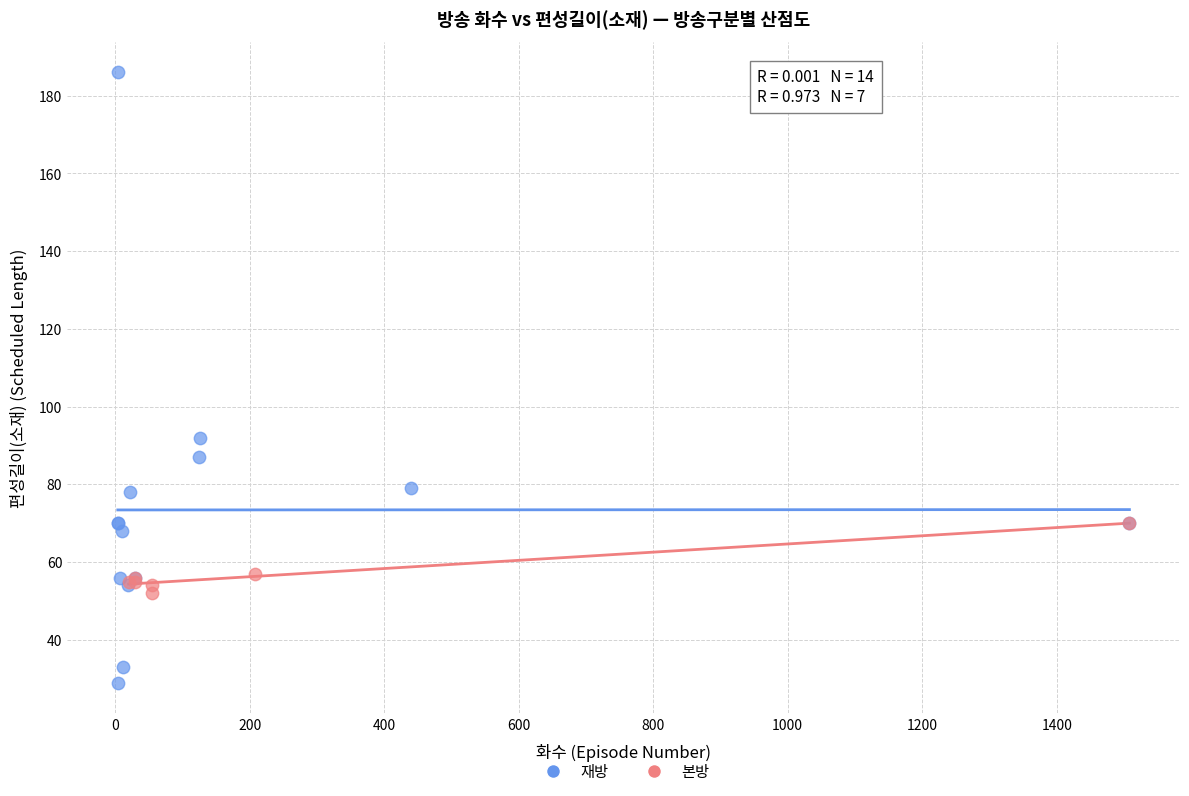

Which series has the widest spread of Y values?

재방